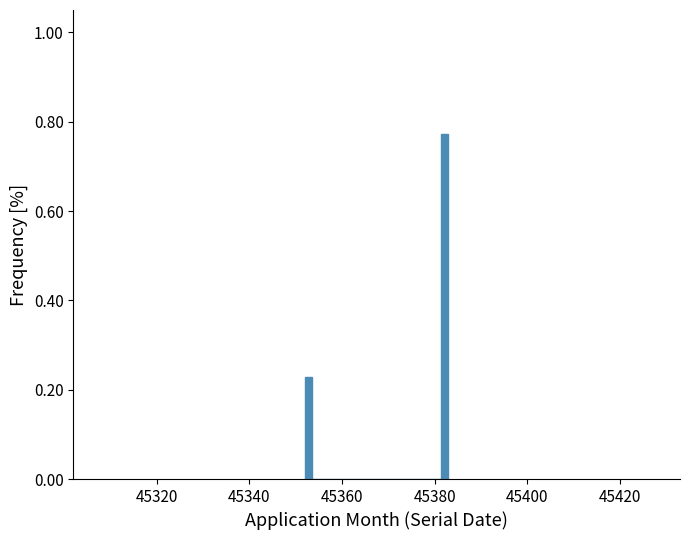

Read against the x-axis, roughly where is the centre of the tallest bar?

45382